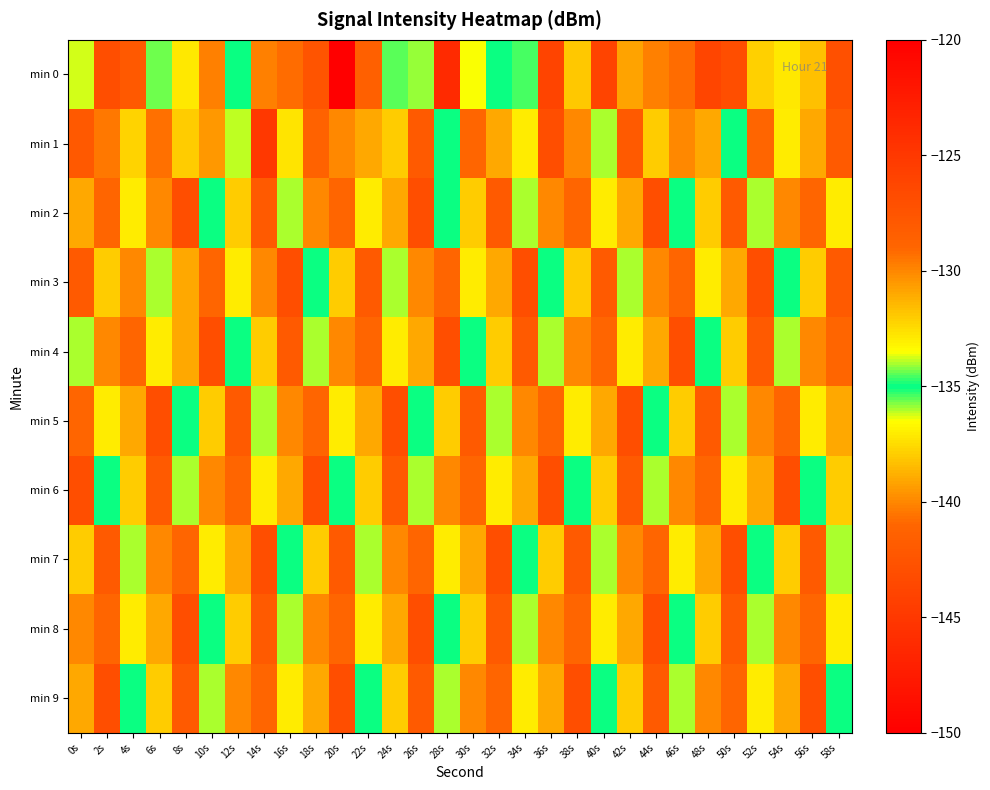

Which label corresponds to the smallest value in the chart?

20s